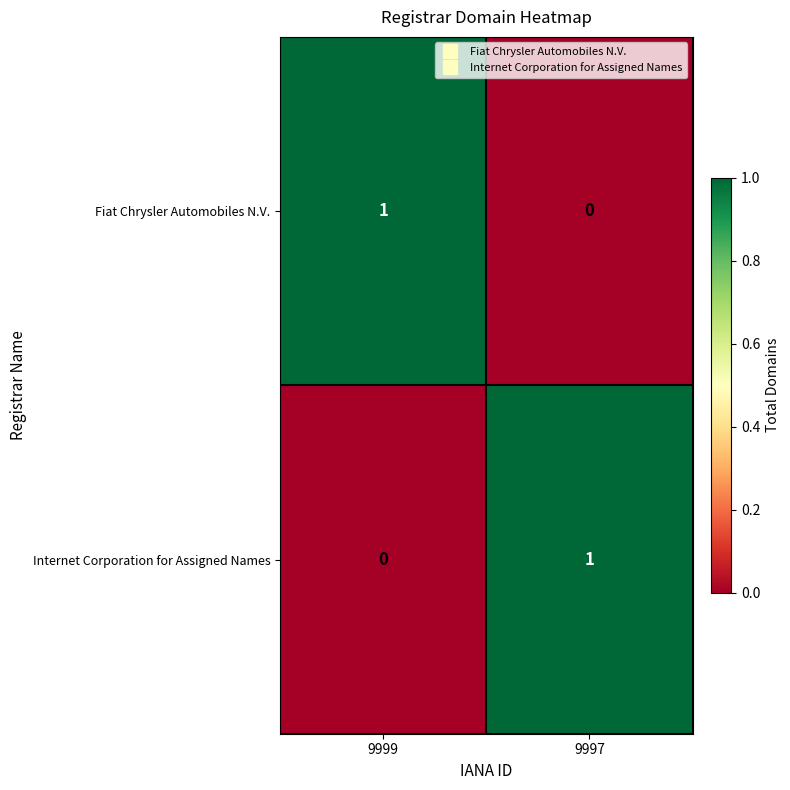

How many series are shown in this chart?

2